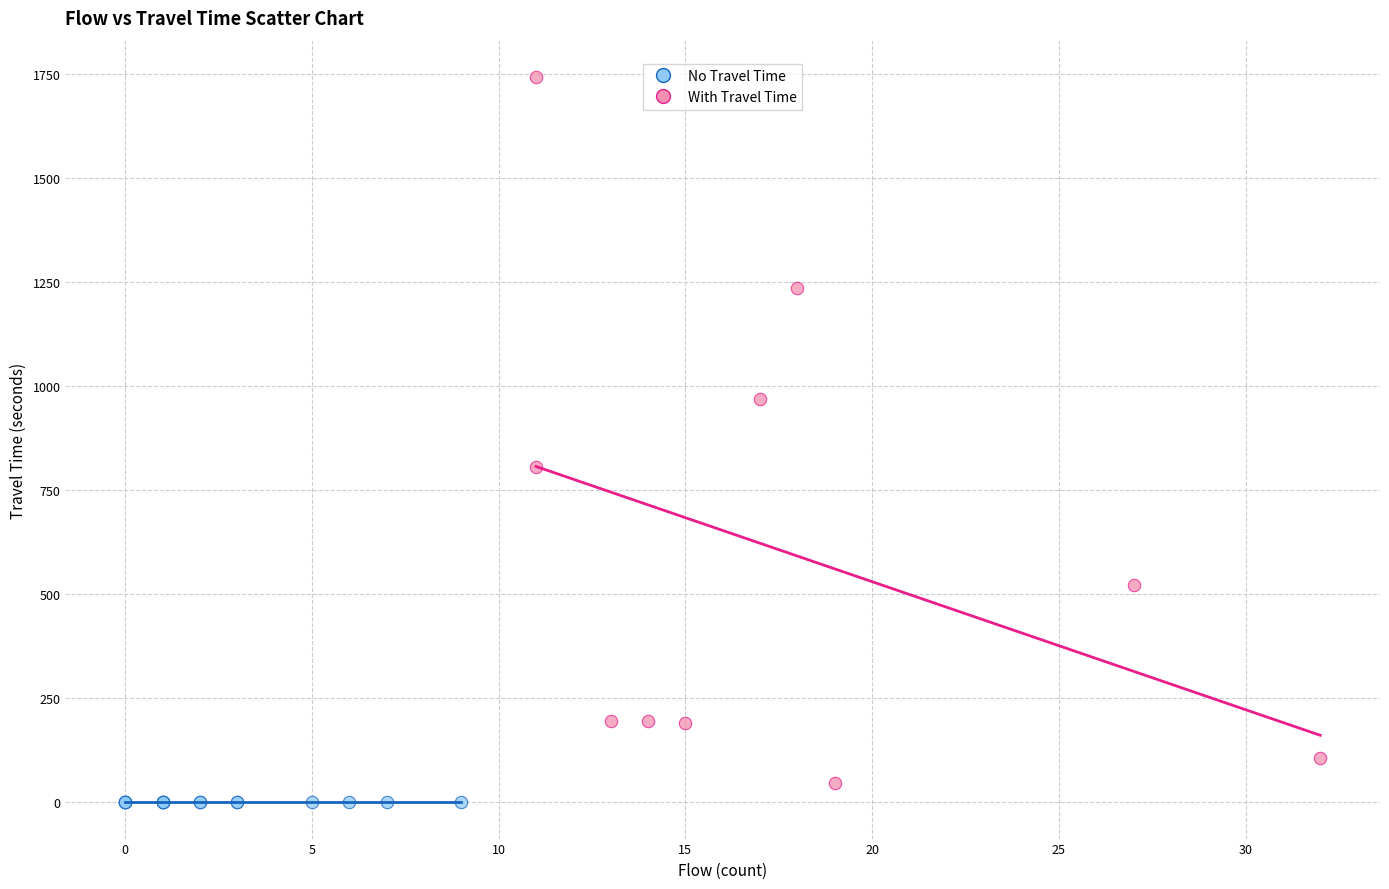

Which series contains the highest Y value?

With Travel Time